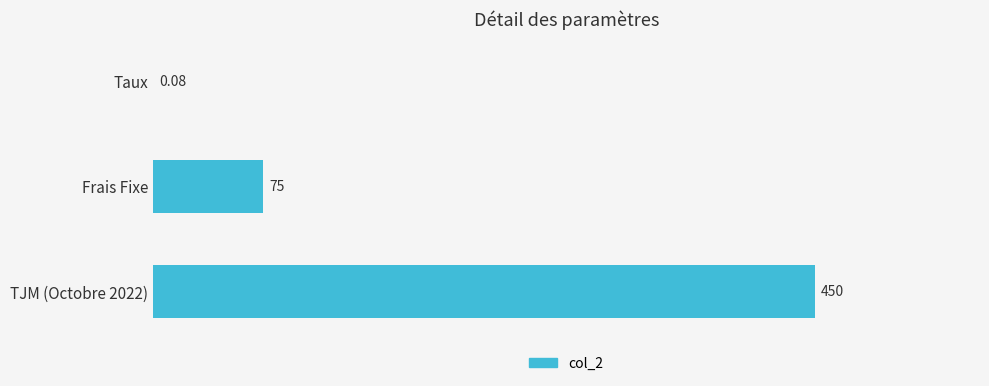

What is the sum of the values at TJM (Octobre 2022) and Frais Fixe?

525.0